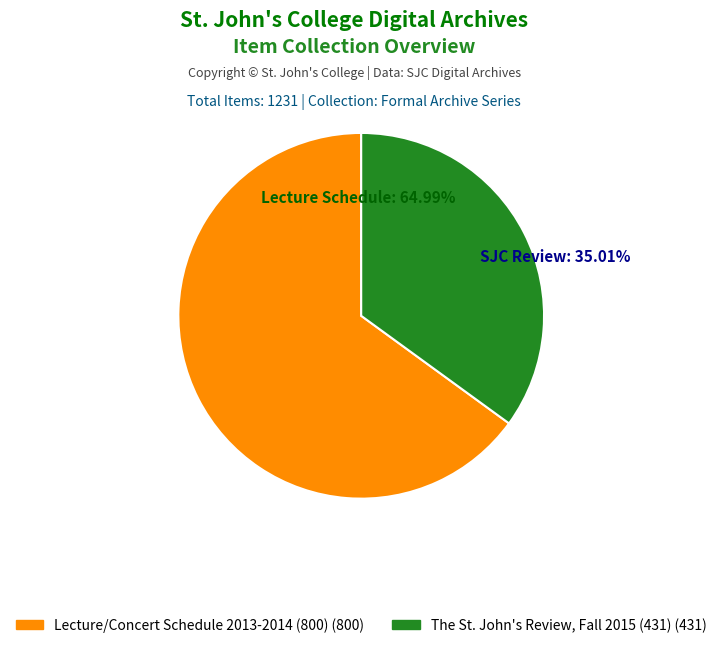

True or false: The St. John's Review, Fall 2015 (431) accounts for 35% of the total.

True